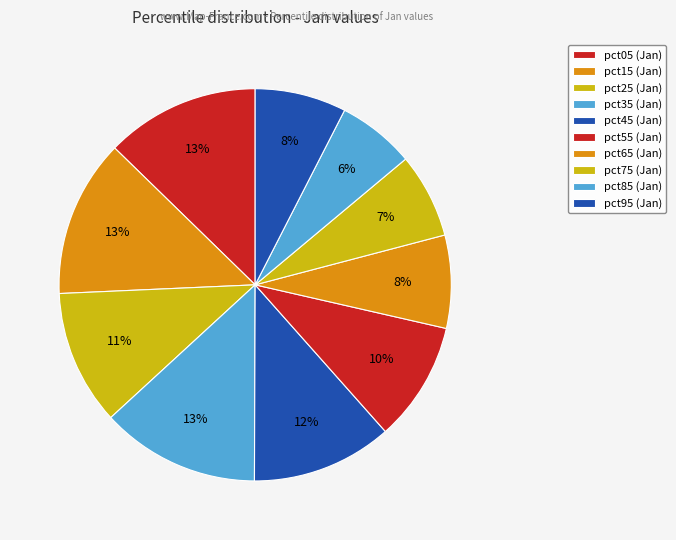

To the nearest percent, what percentage of the pie is pct35?

13%